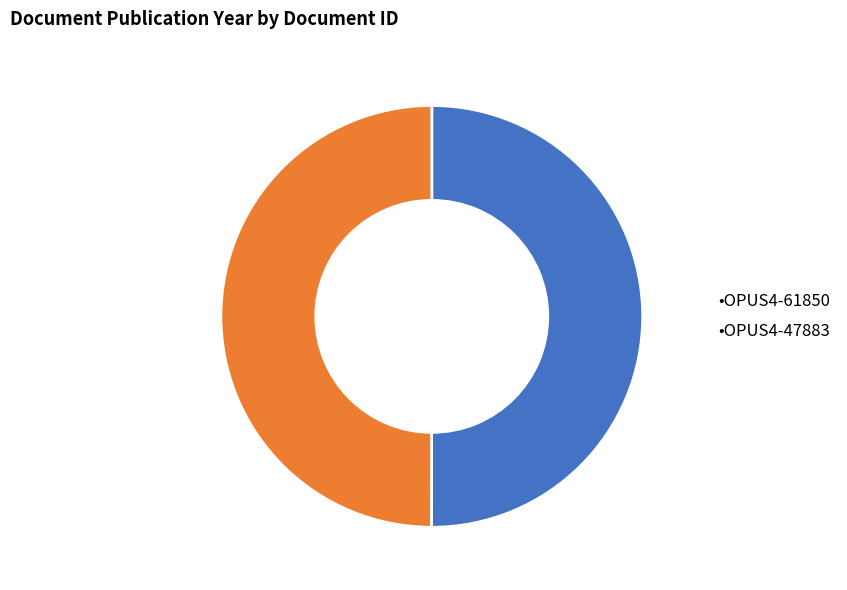

What is the ratio of the value at •OPUS4-47883 to the value at •OPUS4-61850?

1.0